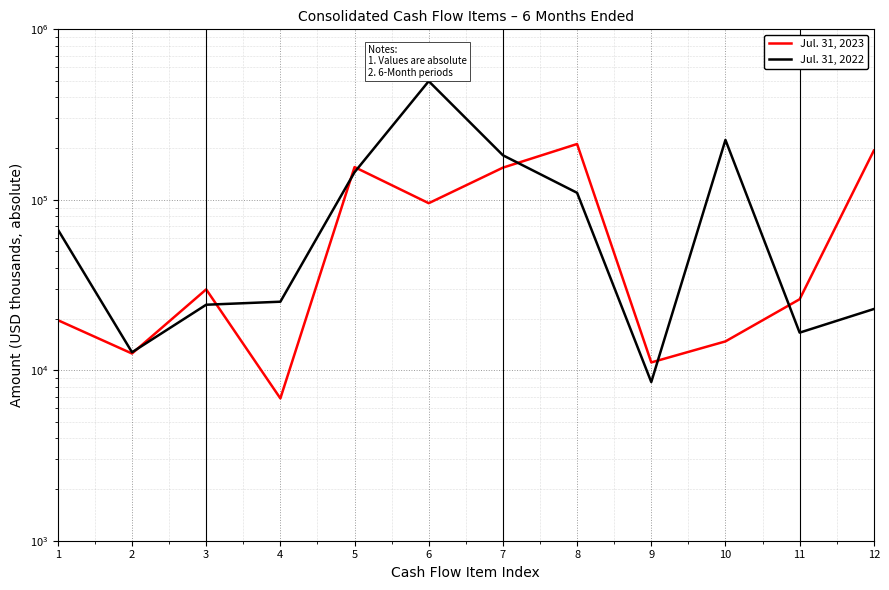

The value of Jul. 31, 2023 at 10 is 14769. True or false?

True